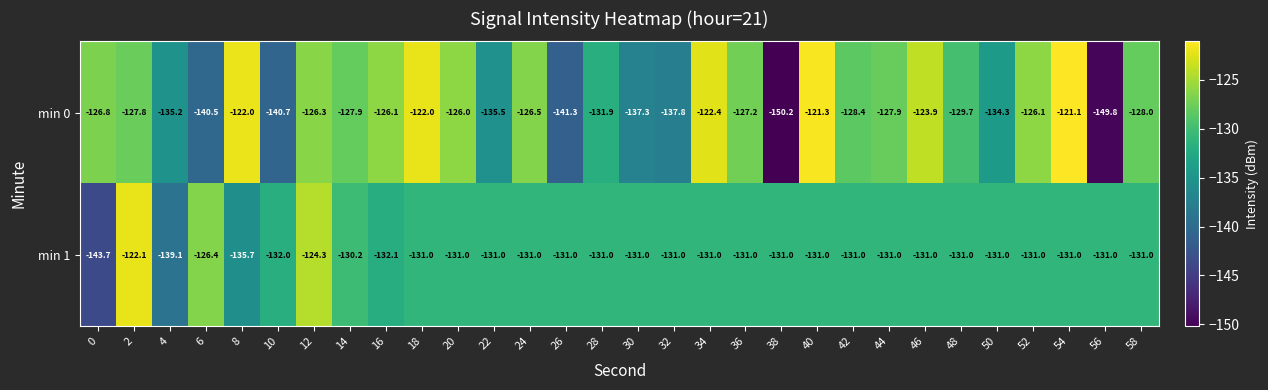

What is the sum of the min 1 values at 42 and 34?

-262.0